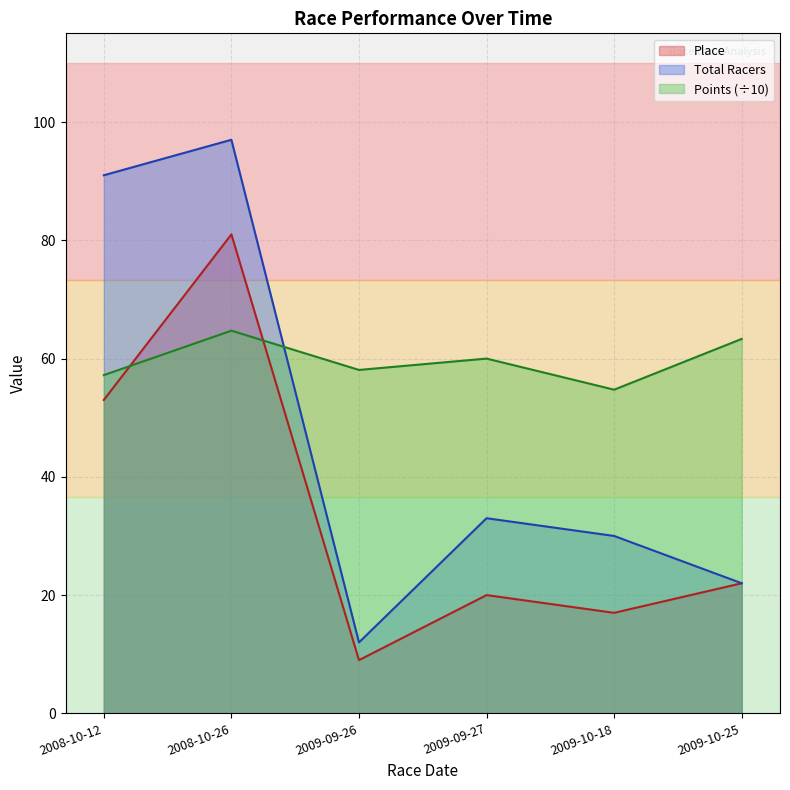

Reading left to right, list all the values displayed in this chart.

Place: 2008-10-12=53.0	2008-10-26=81.0	2009-09-26=9.0	2009-09-27=20.0	2009-10-18=17.0	2009-10-25=22.0
Total Racers: 2008-10-12=91.0	2008-10-26=97.0	2009-09-26=12.0	2009-09-27=33.0	2009-10-18=30.0	2009-10-25=22.0
Points: 2008-10-12=57.2	2008-10-26=64.7	2009-09-26=58.1	2009-09-27=60.0	2009-10-18=54.7	2009-10-25=63.3